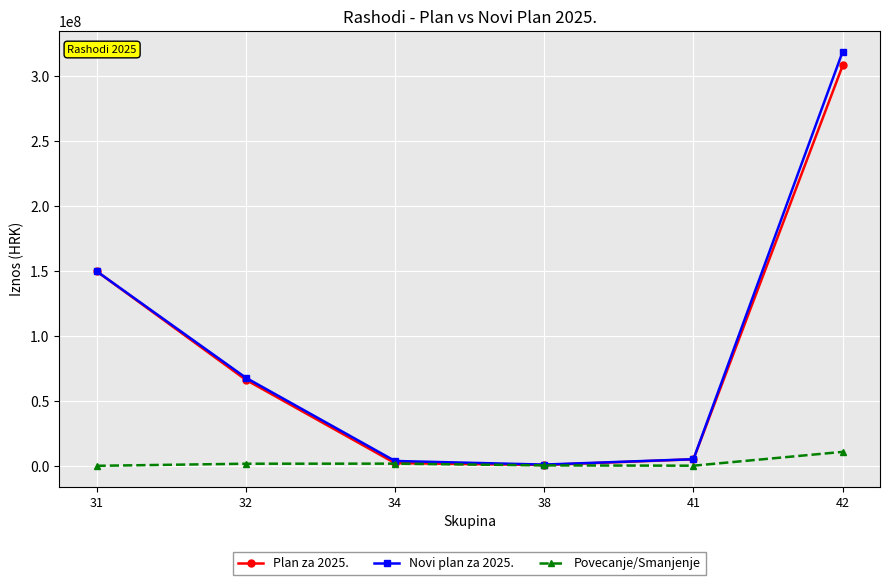

Which series has the largest range (max minus min)?

Novi plan za 2025.